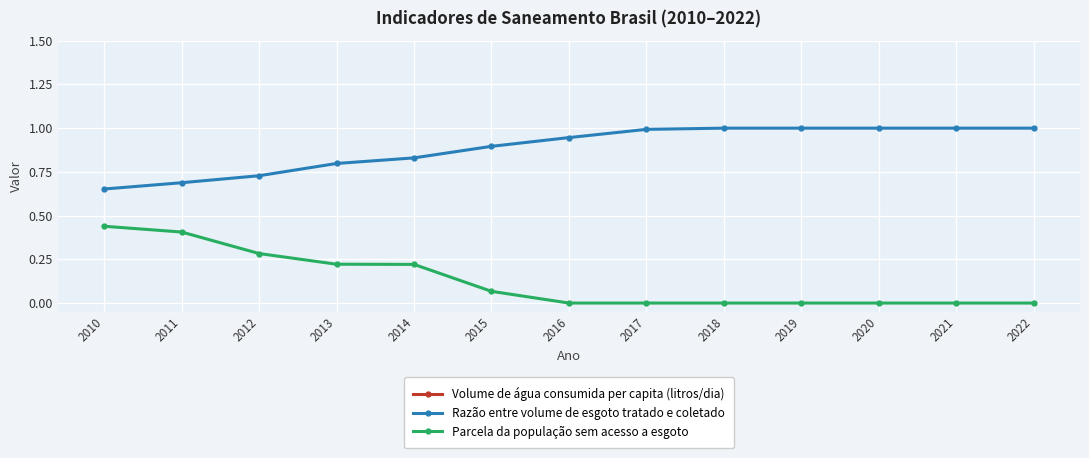

True or false: Volume de água consumida per capita (litros/dia) has more than 2 points higher than both neighbors.

True